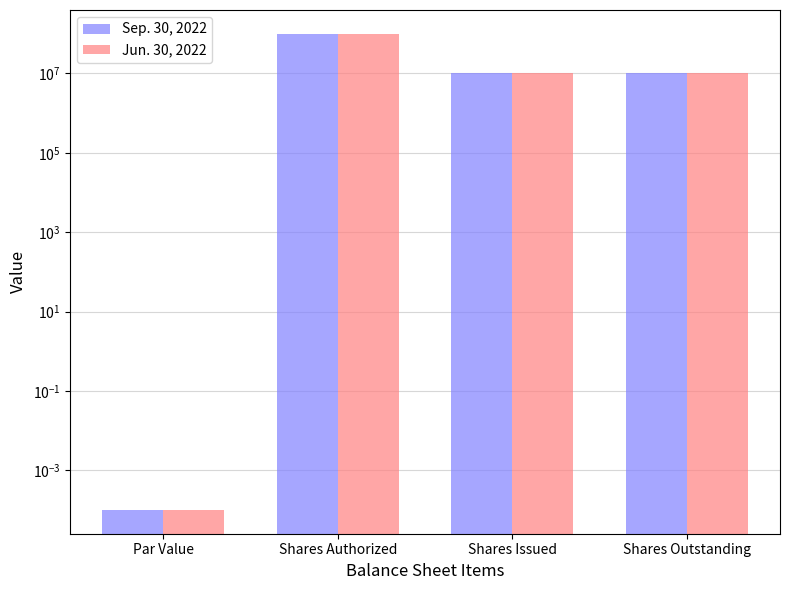

What is the difference between the second highest and minimum values in the Sep. 30, 2022 series?

10000000.0